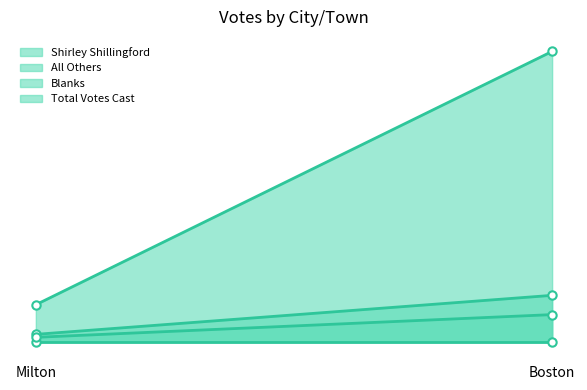

Is the value of Blanks at Boston greater than the value of Total Votes Cast at Milton?

No